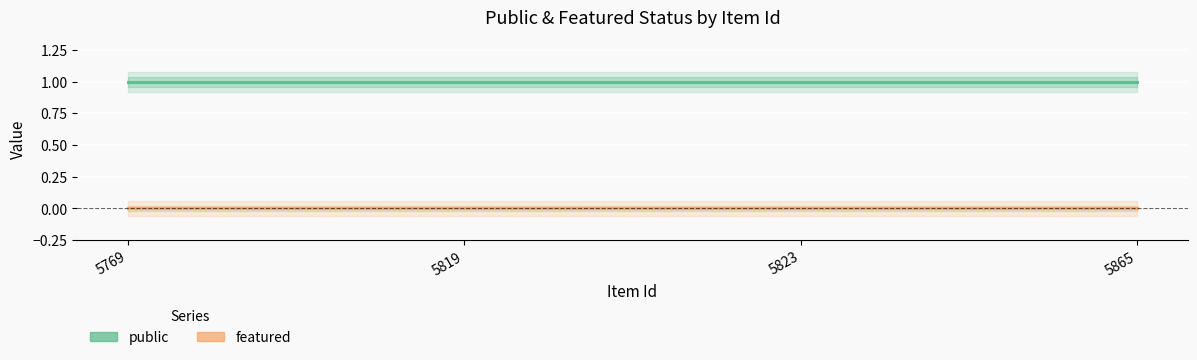

Reading left to right, what are all the values shown in this chart?

public: 5769=1	5819=1	5823=1	5865=1
featured: 5769=0	5819=0	5823=0	5865=0